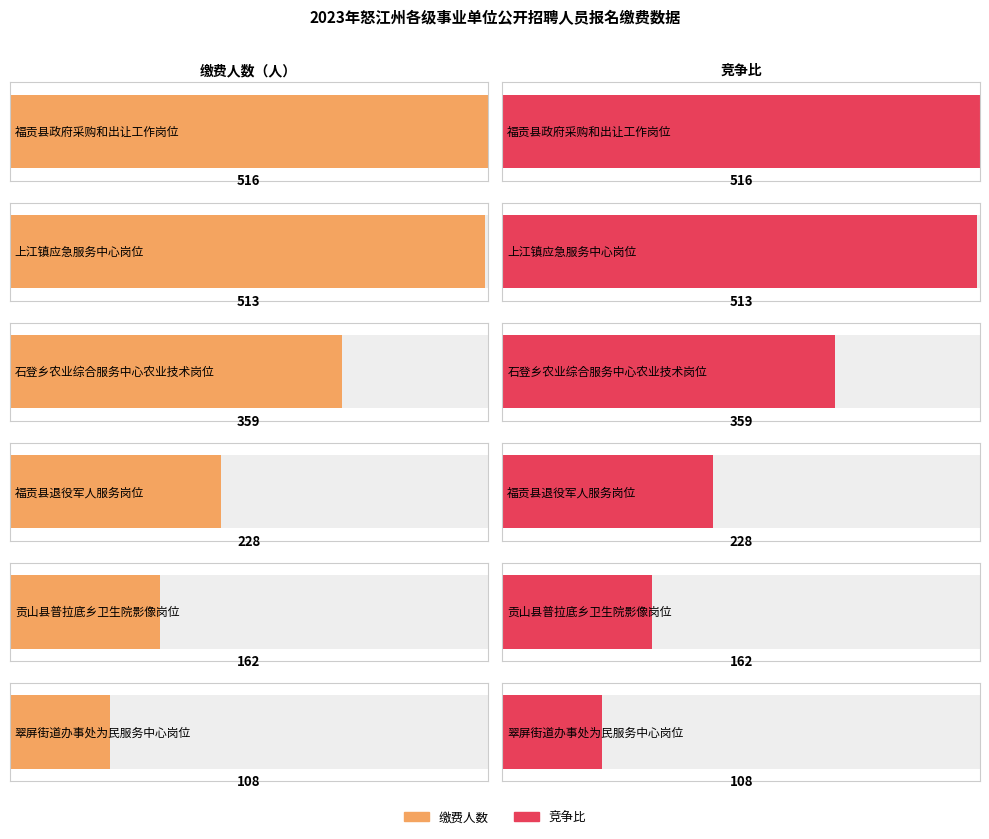

The 缴费人数 series shows 108 at 翠屏街道办事处为民服务中心岗位. True or false?

True